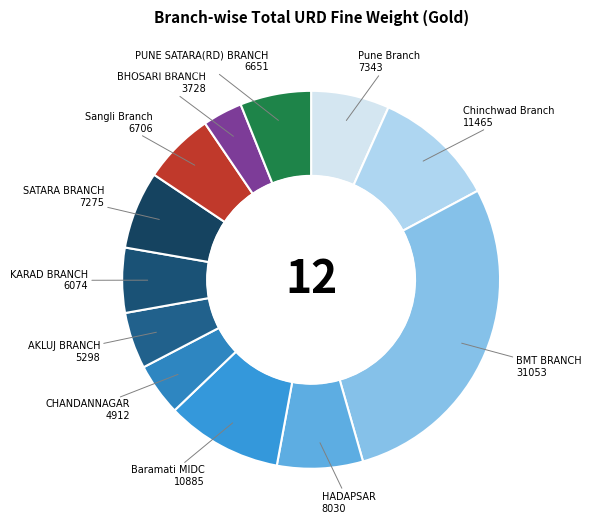

Does any single category account for the majority?

No